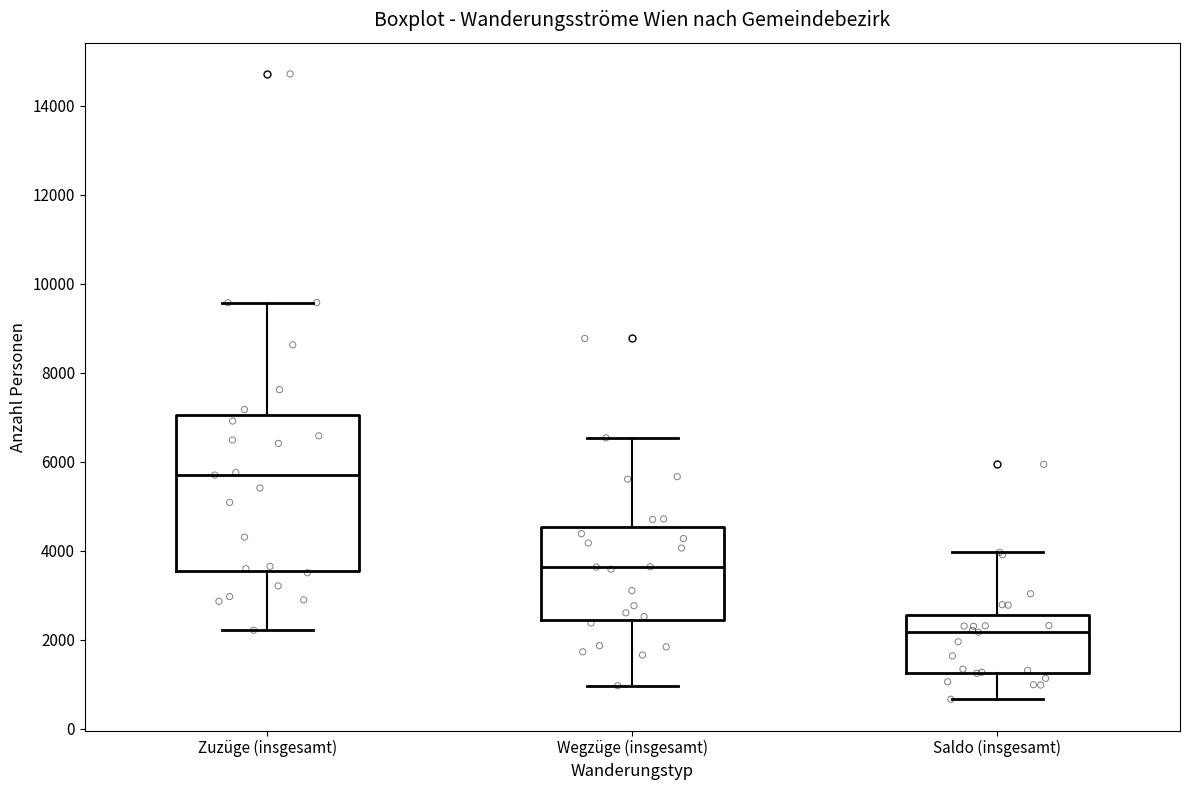

Reading left to right, read every box against the y-axis: the position of its median line, the range the box covers, and the ends of its whiskers. The values are not printed on the chart, so give them approximately, as read against the axis.

Zuzüge (insgesamt): median 5800, box 3600 to 7000, whiskers 2200 to 9600
Wegzüge (insgesamt): median 3600, box 2400 to 4600, whiskers 1000 to 6600
Saldo (insgesamt): median 2200, box 1200 to 2600, whiskers 600 to 4000